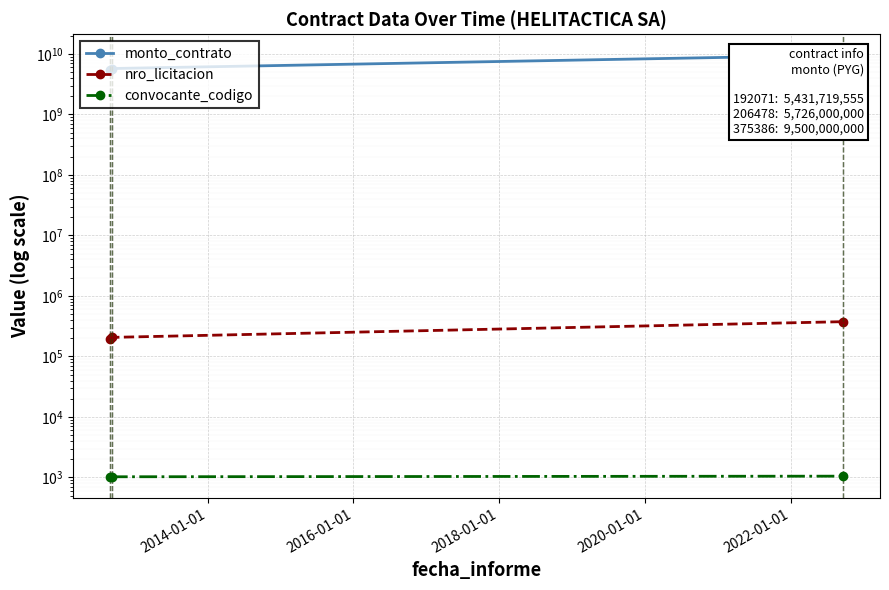

What is the lowest value of the nro_licitacion series?

192071